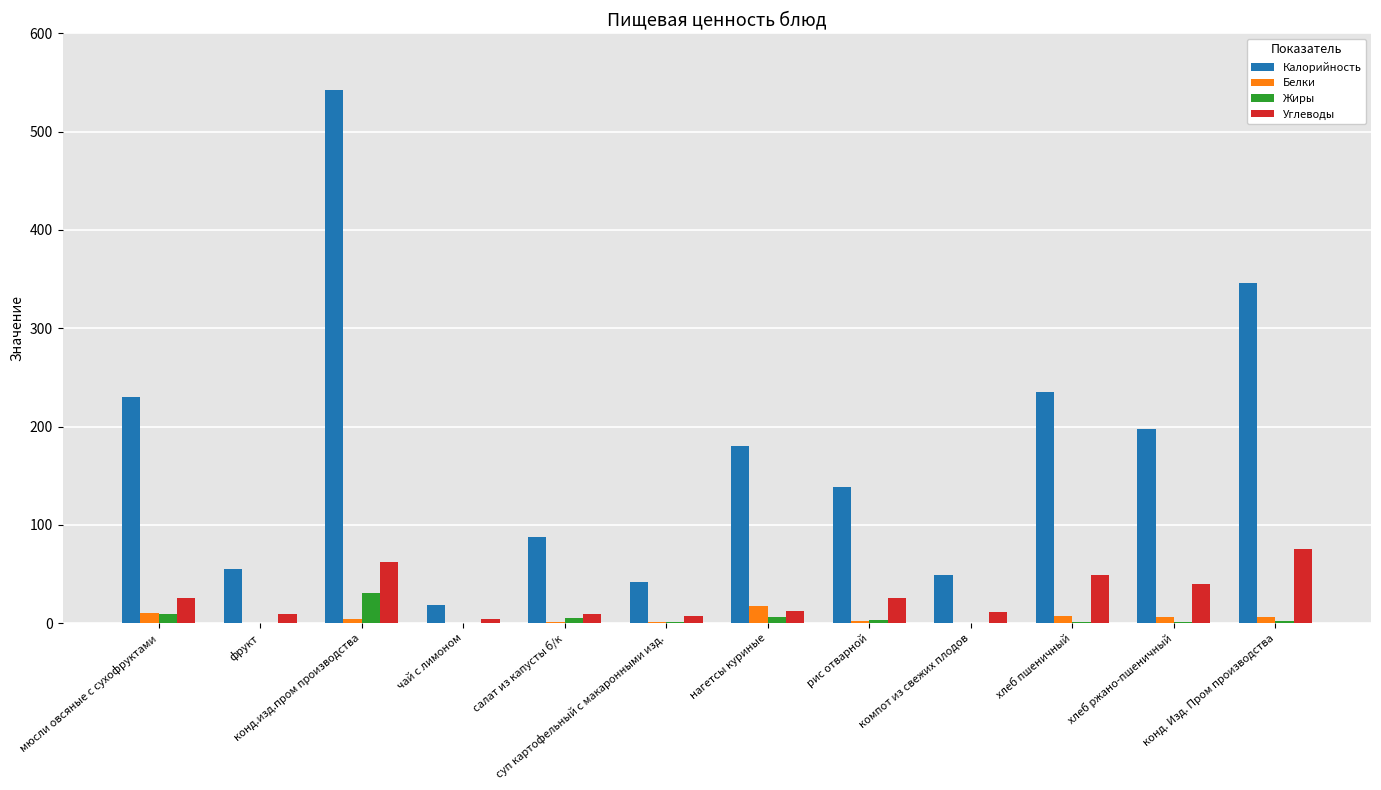

Which category has the highest value across all series?

конд.изд.пром производства